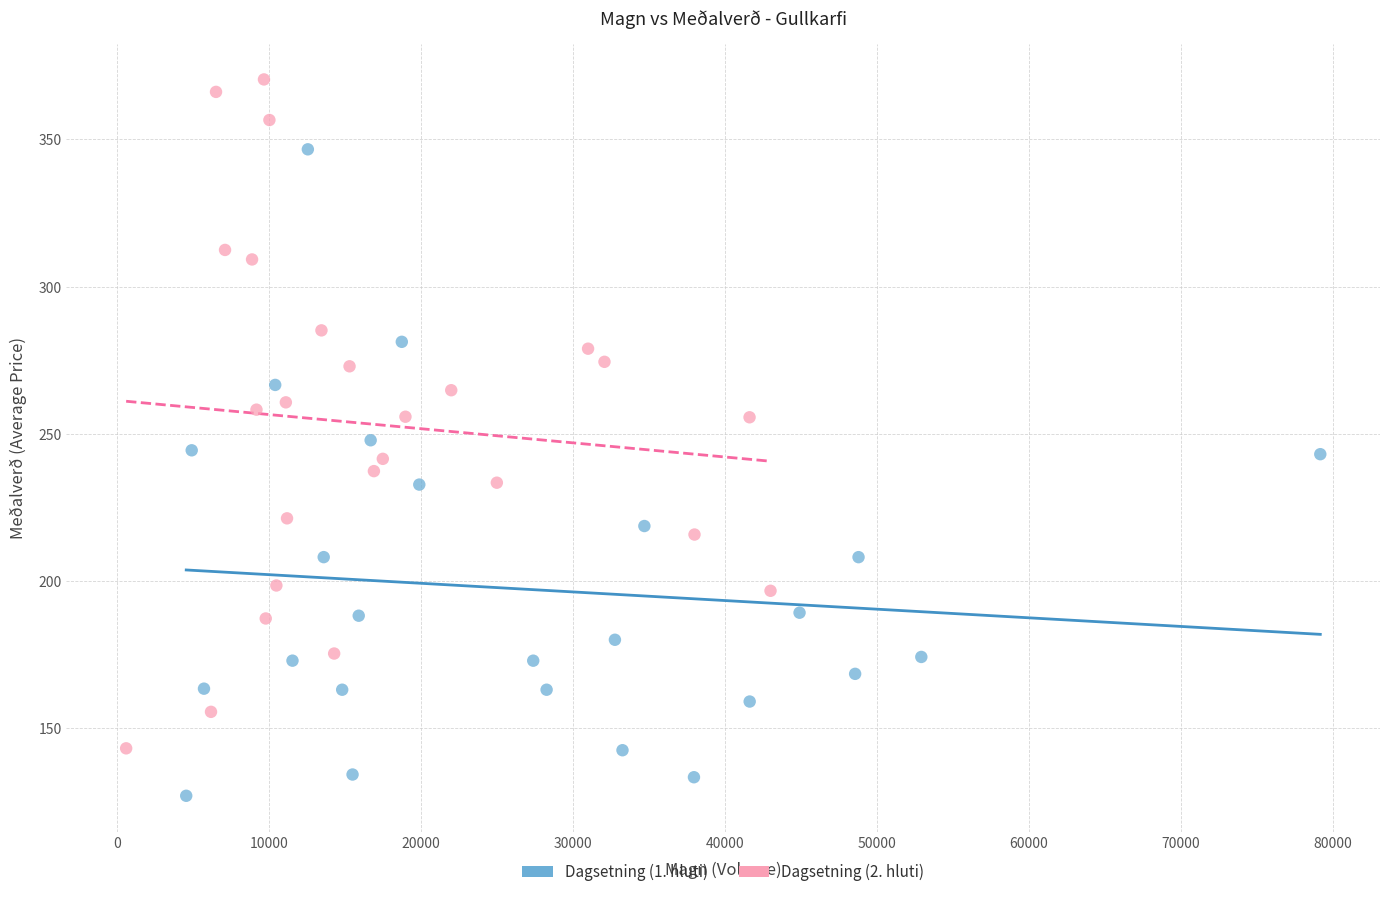

What are all the series names shown in the legend?

Dagsetning (1. hluti), Dagsetning (2. hluti)